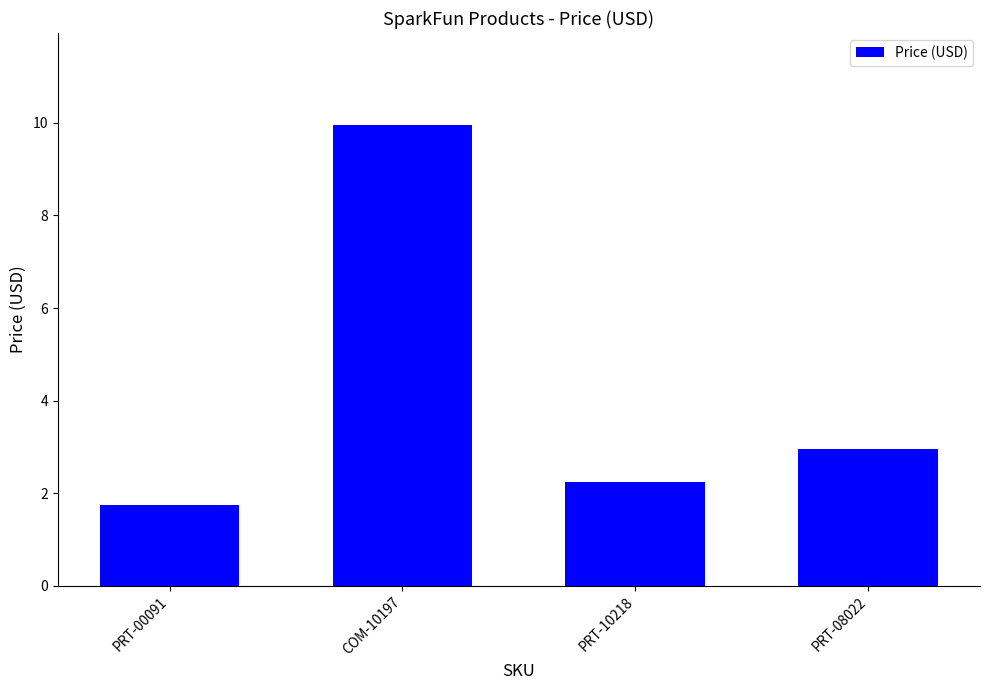

Count the number of values greater than 2.

3